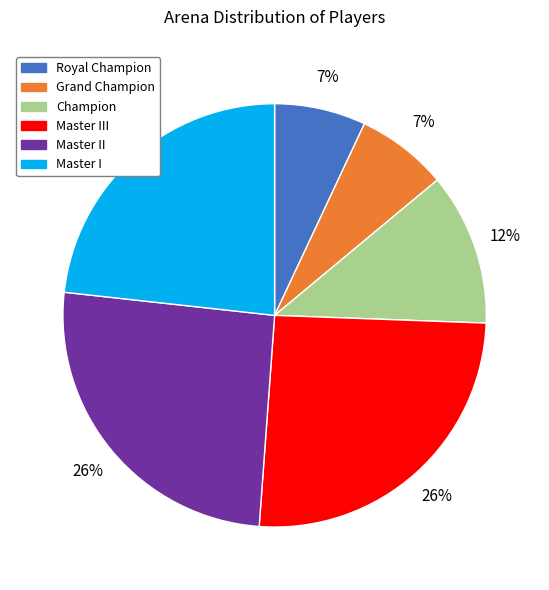

Does Master I account for over 50% of the chart?

No